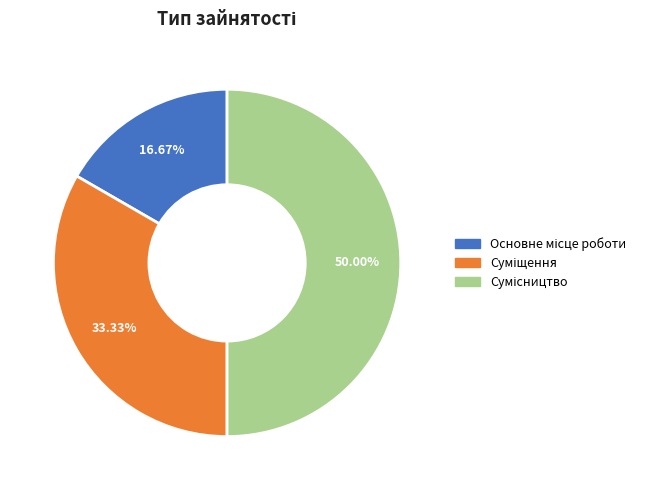

What is the largest slice in the pie chart?

Сумісництво